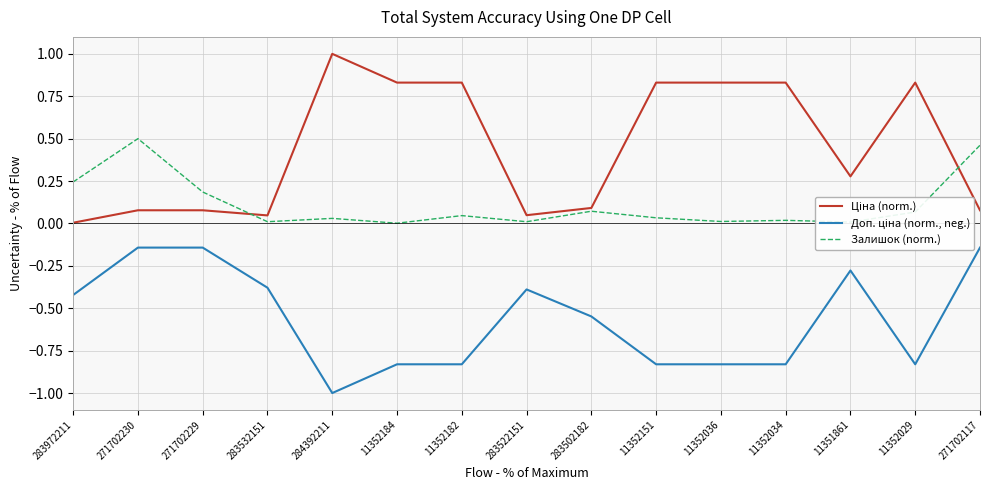

True or false: Залишок (norm.) has a value of 0.2 at 271702230.

False